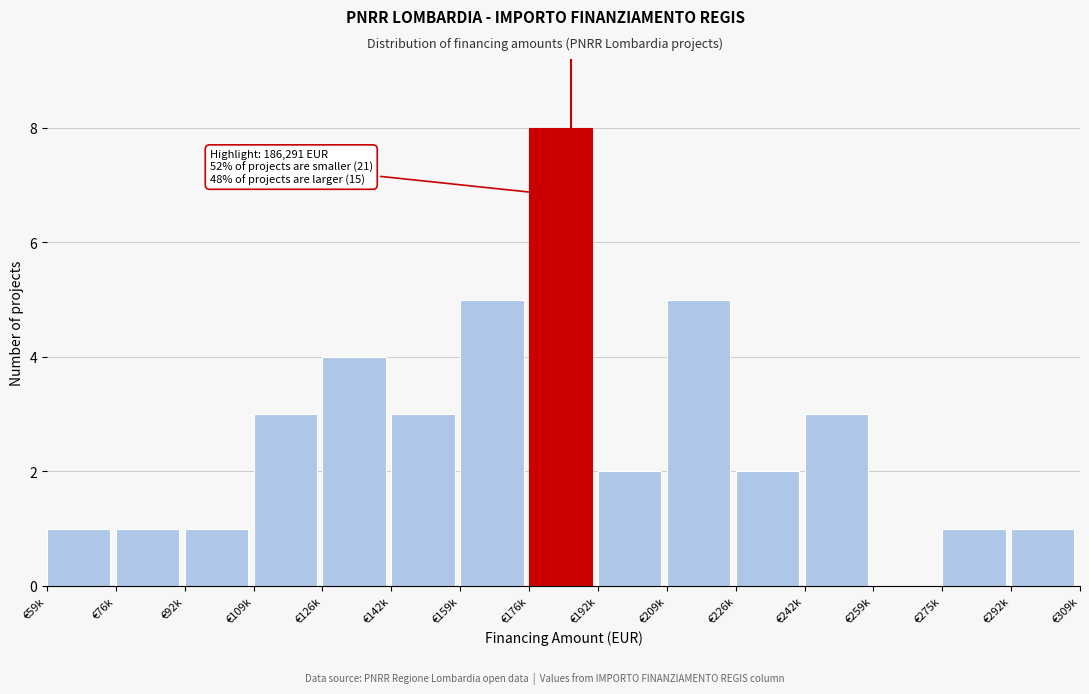

Reading left to right, what are all the values shown in this chart?

€59k=1	€76k=1	€92k=1	€109k=3	€126k=4	€142k=3	€159k=5	€176k=8	€192k=2	€209k=5	€226k=2	€242k=3	€259k=0	€275k=1	€292k=1